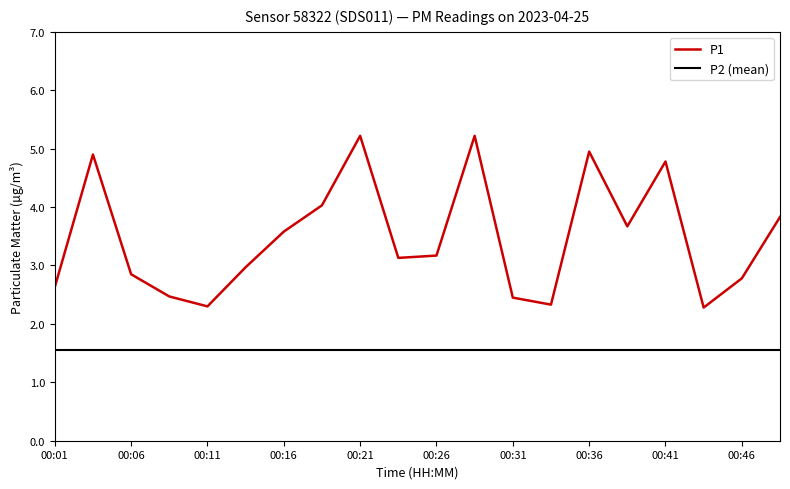

The chart shows a value of 2.6 at 00:01. True or false?

True